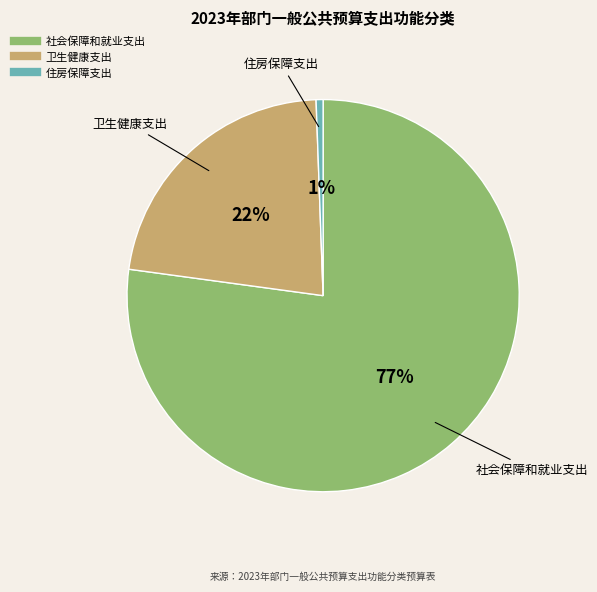

To the nearest percent, what is the combined percentage of 住房保障支出 and 社会保障和就业支出?

78%